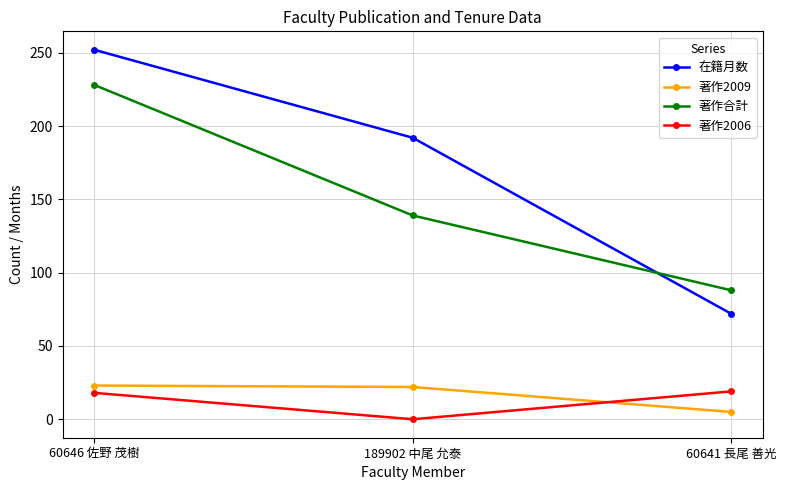

What is the approximate value of 著作2009 at 60641 長尾 善光?

5